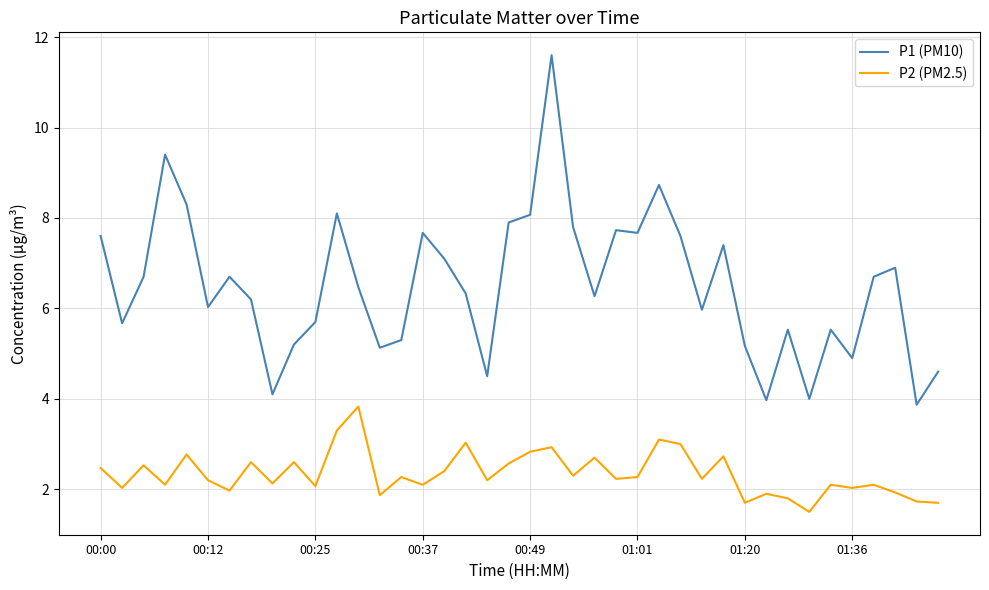

Does the chart display data point markers on the line(s)?

No